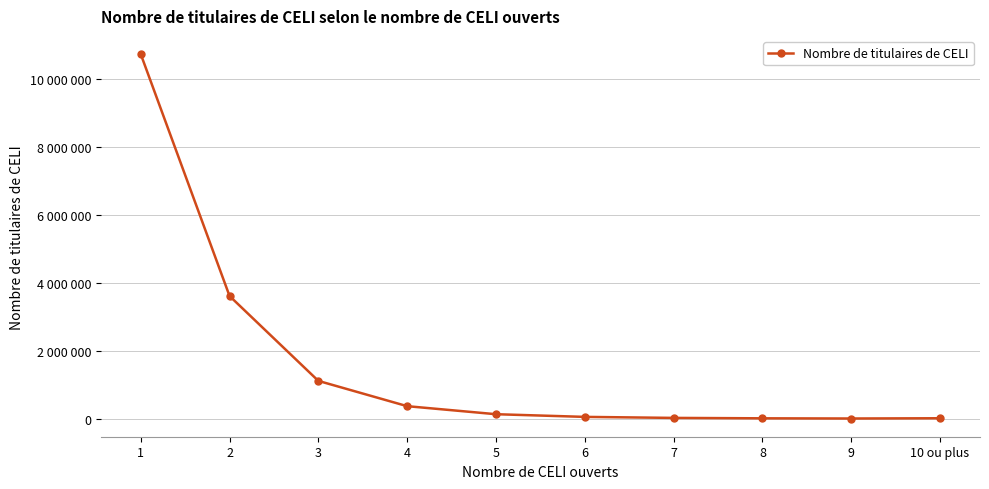

What is the difference between the second highest and second lowest values?

3604820